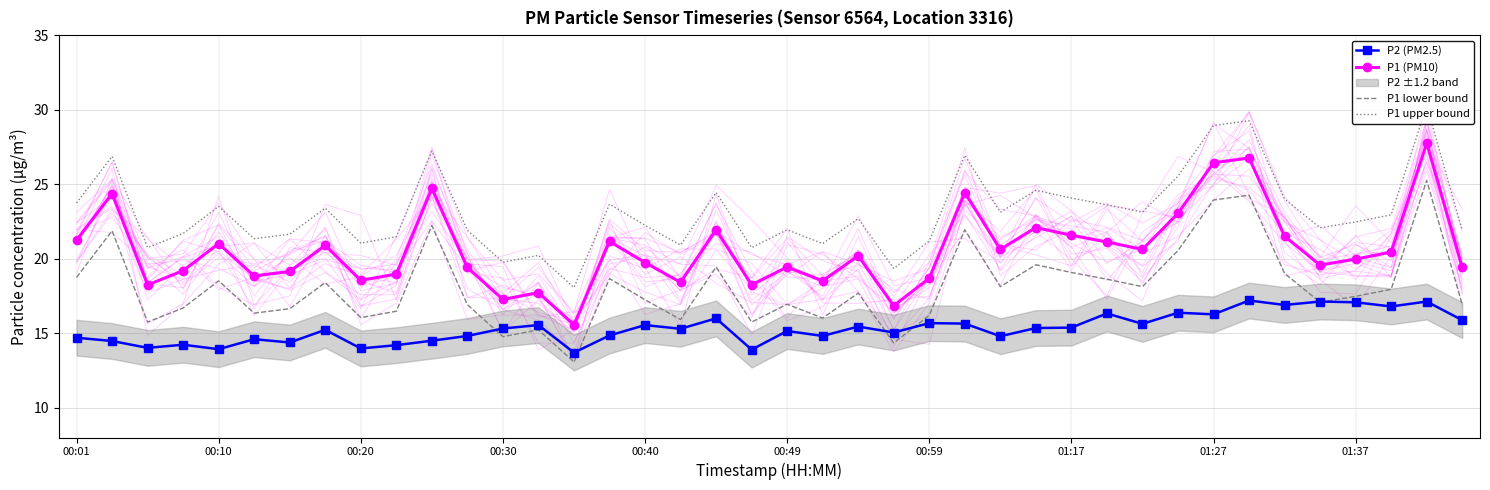

True or false: P2 (PM2.5) and P1 (PM10) cross at least once.

False